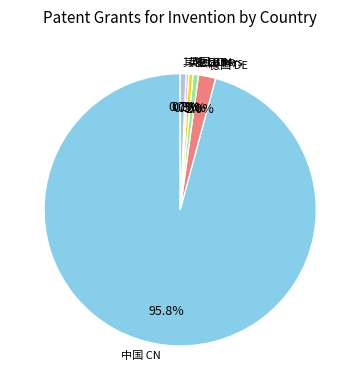

Which has a higher value, 德国 DE or 英国 GB?

德国 DE